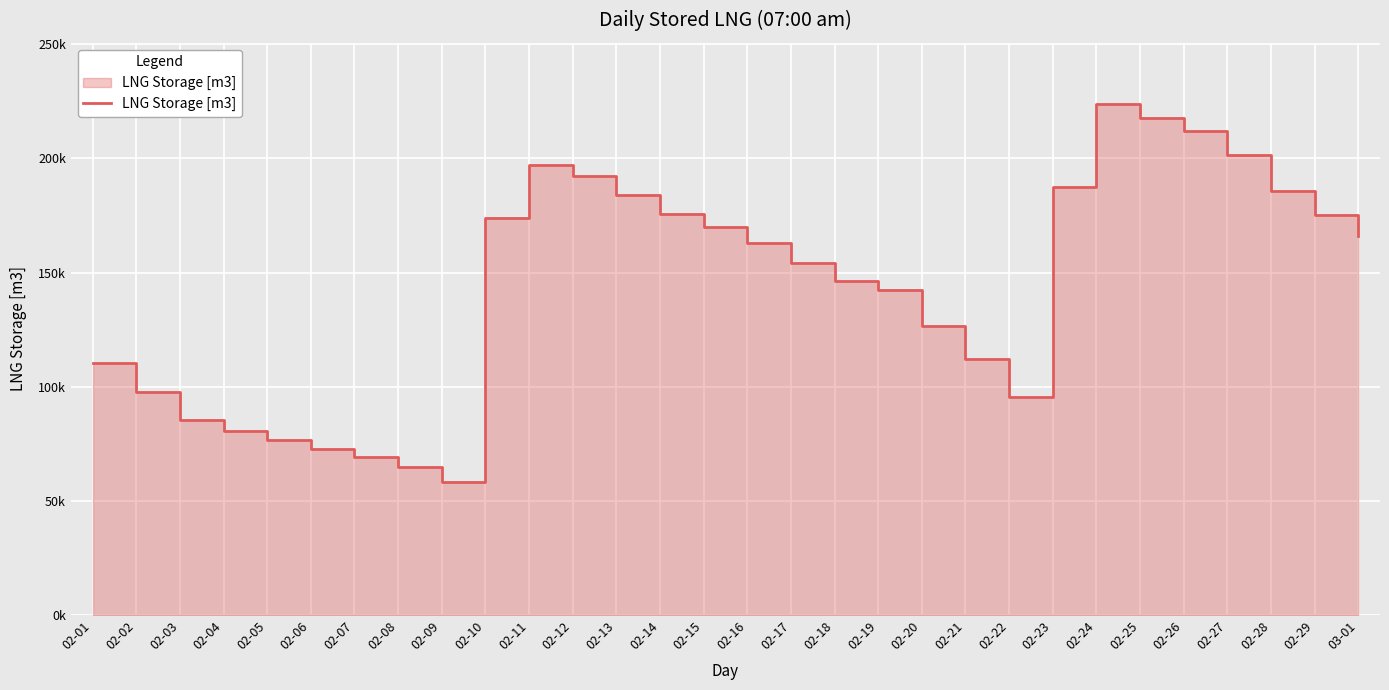

What is the value of the 28th point from the left?

185847.3